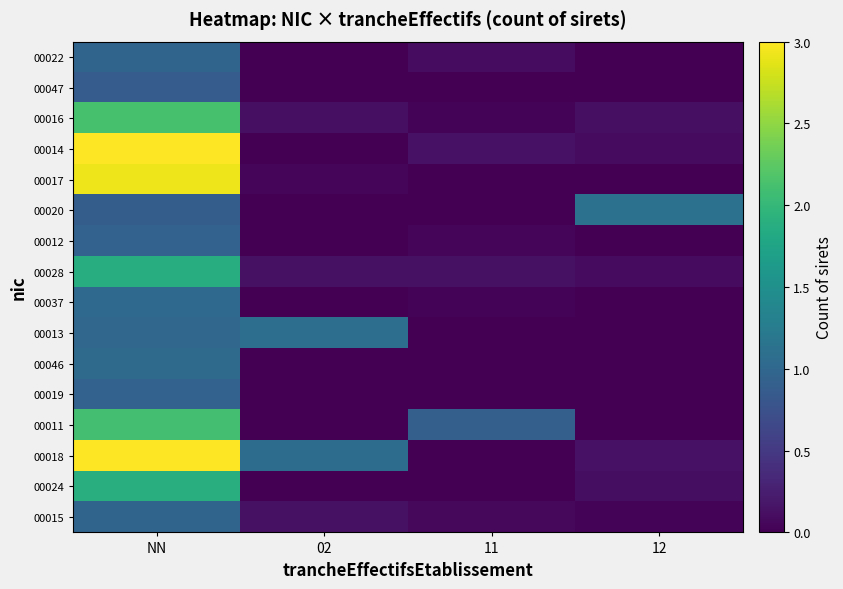

Count the number of data series in this chart.

16